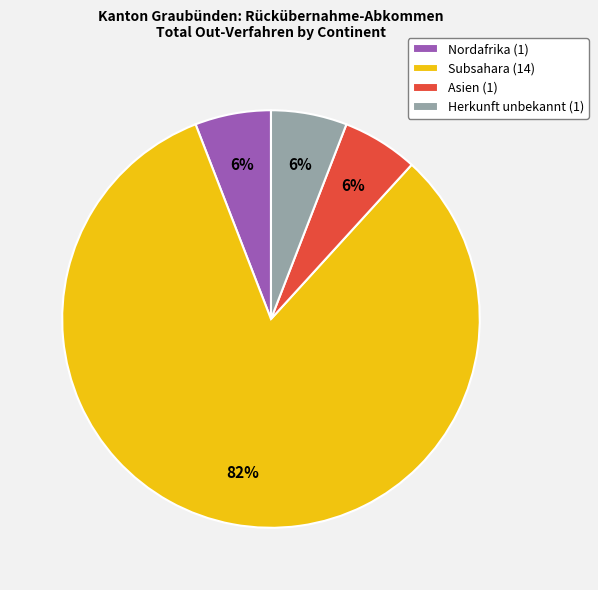

The Nordafrika (1) slice represents 6% of the pie. True or false?

True